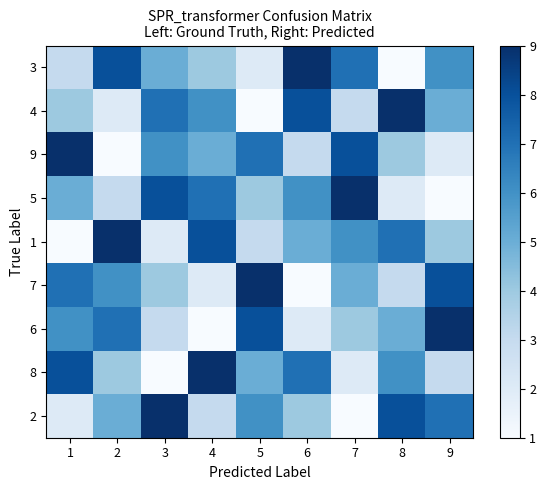

How many data points does each series have?

9